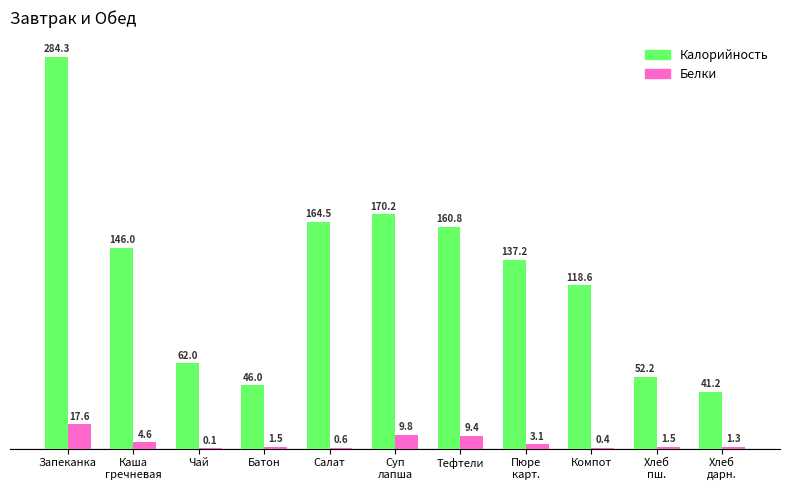

How many values in the Калорийность series exceed 137?

6